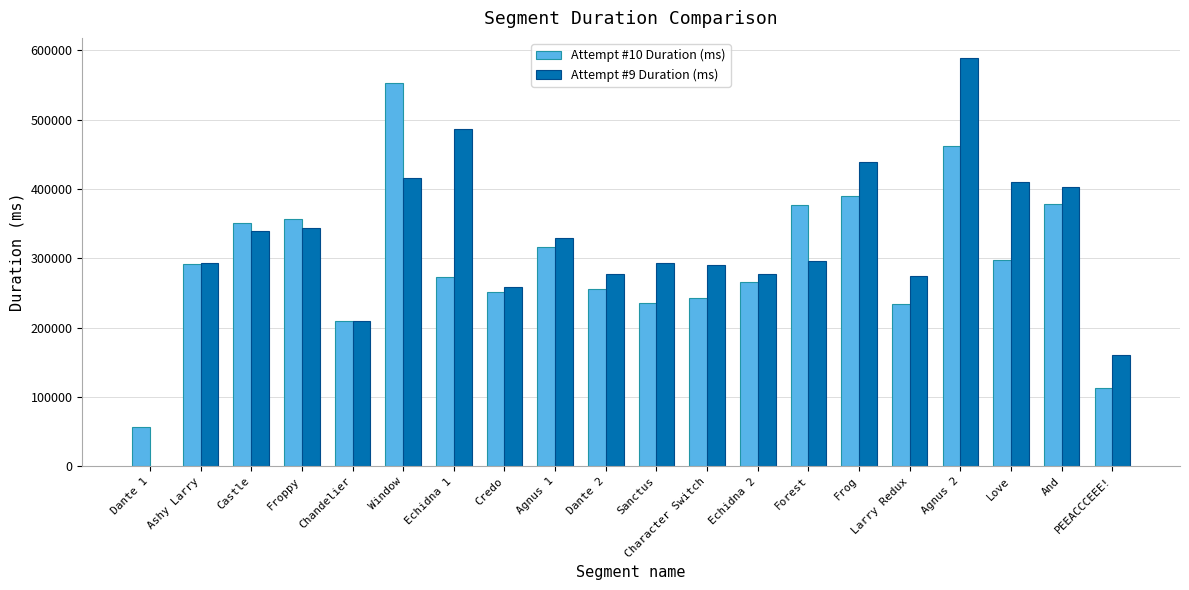

What is the difference between the Attempt #10 Duration (ms) values at Agnus 2 and Love?

165725